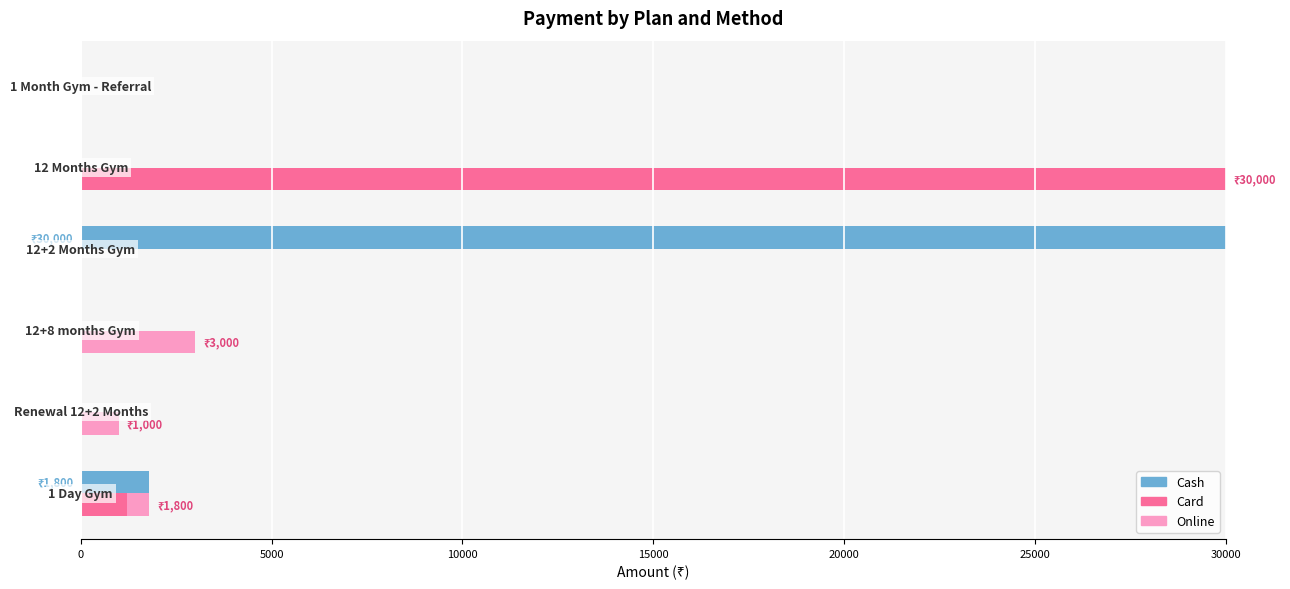

What is the maximum value shown in the chart?

30000